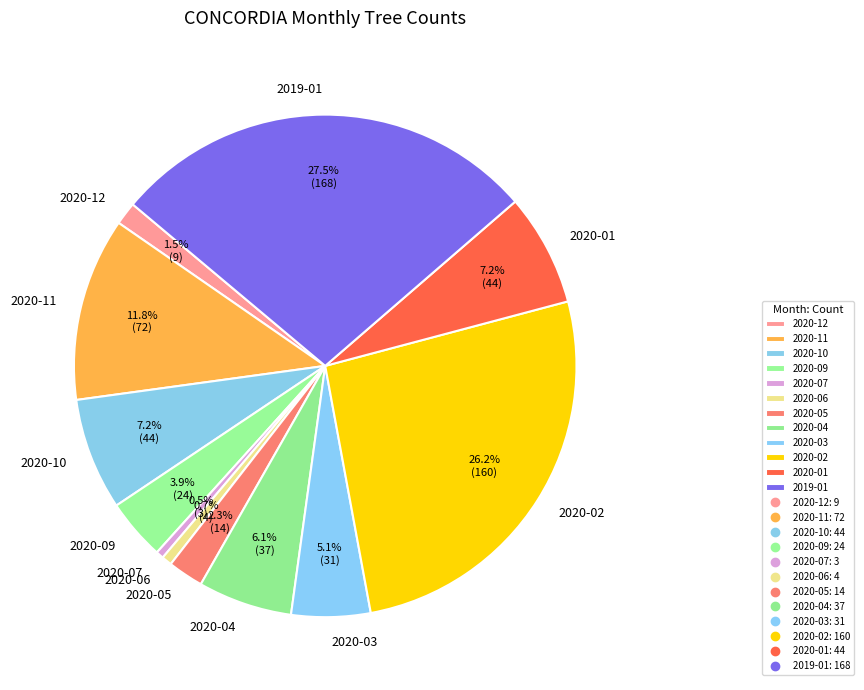

The 2020-03 slice represents 5% of the pie. True or false?

True